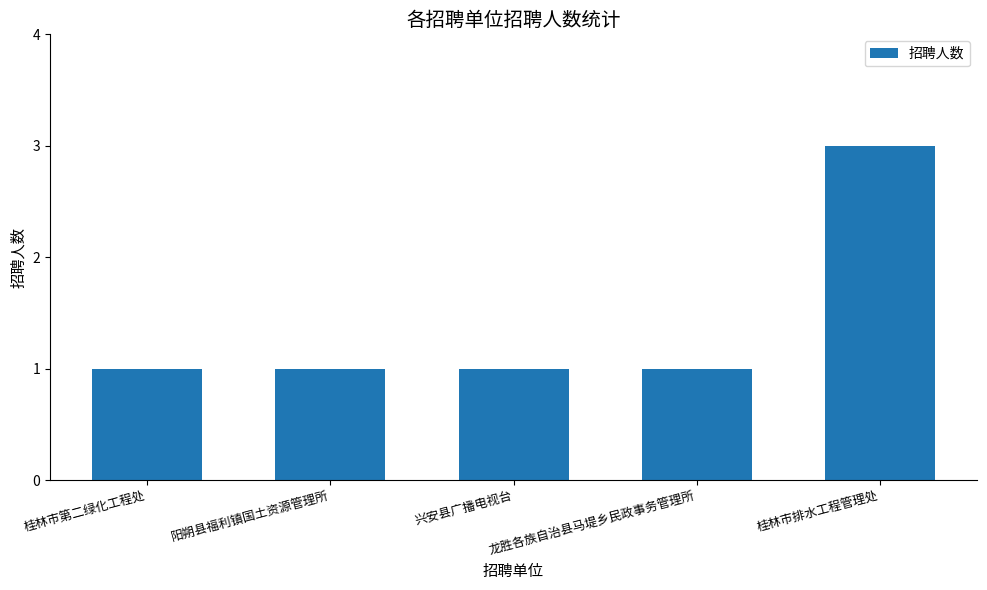

How many series are shown in this chart?

1